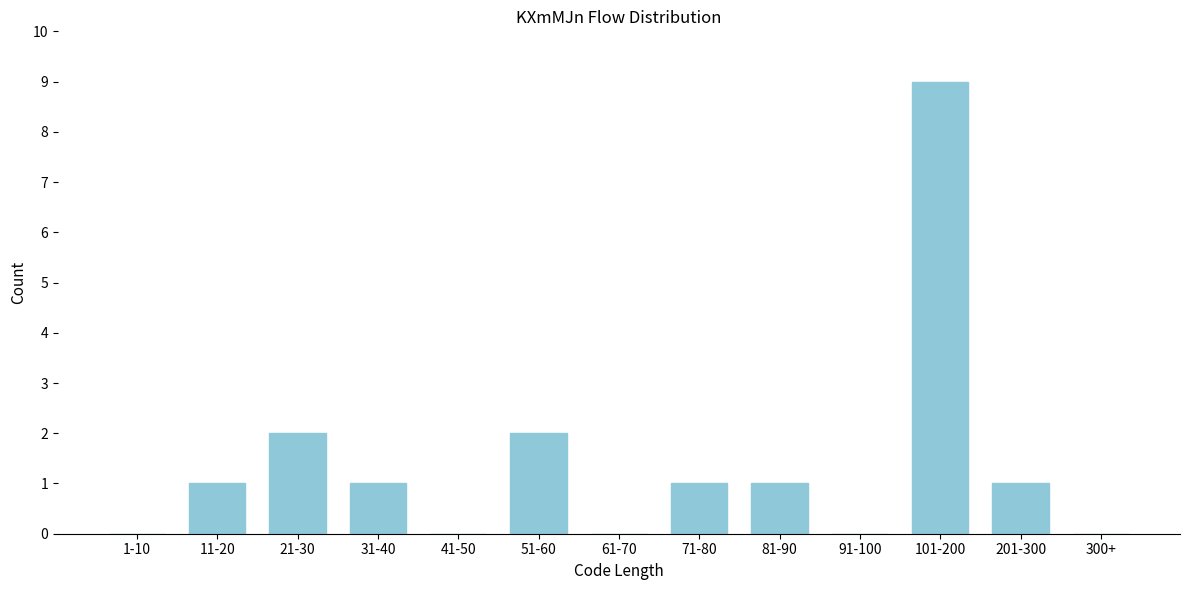

Reading left to right, extract all data points from this chart.

1-10=0	11-20=1	21-30=2	31-40=1	41-50=0	51-60=2	61-70=0	71-80=1	81-90=1	91-100=0	101-200=9	201-300=1	300+=0